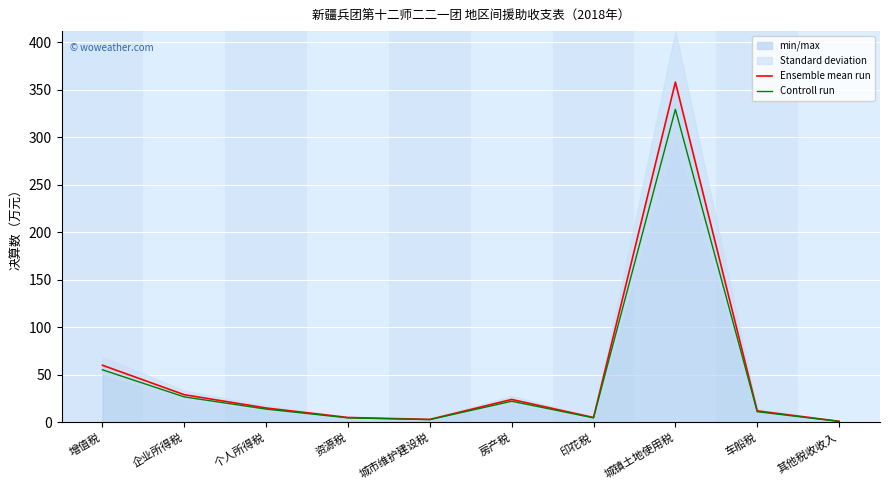

At 其他税收收入, list the series in order from largest to smallest.

Ensemble mean run, Controll run